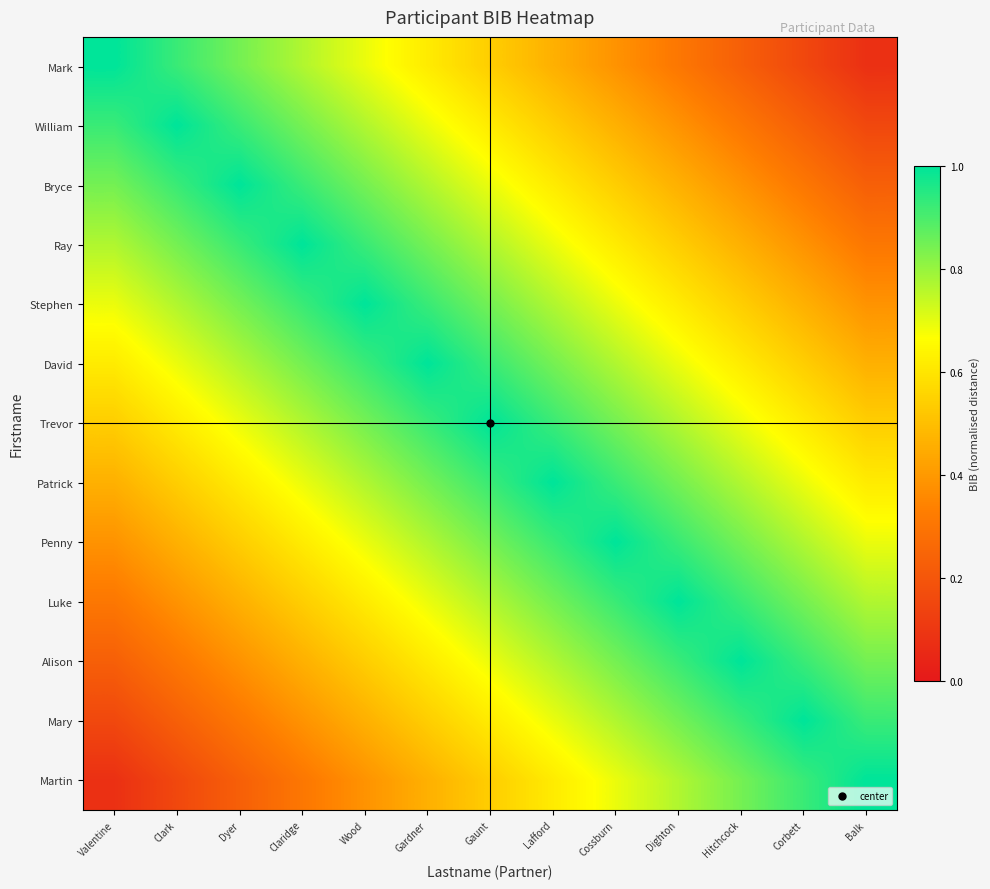

Reading left to right, transcribe all the data shown in this chart.

Mark: Valentine=1.0	Clark=0.9	Dyer=0.8	Claridge=0.8	Wood=0.7	Gardner=0.6	Gaunt=0.5	Lafford=0.5	Cossburn=0.4	Dighton=0.3	Hitchcock=0.2	Corbett=0.2	Balk=0.1
William: Valentine=0.9	Clark=1.0	Dyer=0.9	Claridge=0.8	Wood=0.8	Gardner=0.7	Gaunt=0.6	Lafford=0.5	Cossburn=0.5	Dighton=0.4	Hitchcock=0.3	Corbett=0.2	Balk=0.2
Bryce: Valentine=0.8	Clark=0.9	Dyer=1.0	Claridge=0.9	Wood=0.8	Gardner=0.8	Gaunt=0.7	Lafford=0.6	Cossburn=0.5	Dighton=0.5	Hitchcock=0.4	Corbett=0.3	Balk=0.2
Ray: Valentine=0.8	Clark=0.8	Dyer=0.9	Claridge=1.0	Wood=0.9	Gardner=0.8	Gaunt=0.8	Lafford=0.7	Cossburn=0.6	Dighton=0.5	Hitchcock=0.5	Corbett=0.4	Balk=0.3
Stephen: Valentine=0.7	Clark=0.8	Dyer=0.8	Claridge=0.9	Wood=1.0	Gardner=0.9	Gaunt=0.8	Lafford=0.8	Cossburn=0.7	Dighton=0.6	Hitchcock=0.5	Corbett=0.5	Balk=0.4
David: Valentine=0.6	Clark=0.7	Dyer=0.8	Claridge=0.8	Wood=0.9	Gardner=1.0	Gaunt=0.9	Lafford=0.8	Cossburn=0.8	Dighton=0.7	Hitchcock=0.6	Corbett=0.5	Balk=0.5
Trevor: Valentine=0.5	Clark=0.6	Dyer=0.7	Claridge=0.8	Wood=0.8	Gardner=0.9	Gaunt=1.0	Lafford=0.9	Cossburn=0.8	Dighton=0.8	Hitchcock=0.7	Corbett=0.6	Balk=0.5
Patrick: Valentine=0.5	Clark=0.5	Dyer=0.6	Claridge=0.7	Wood=0.8	Gardner=0.8	Gaunt=0.9	Lafford=1.0	Cossburn=0.9	Dighton=0.8	Hitchcock=0.8	Corbett=0.7	Balk=0.6
Penny: Valentine=0.4	Clark=0.5	Dyer=0.5	Claridge=0.6	Wood=0.7	Gardner=0.8	Gaunt=0.8	Lafford=0.9	Cossburn=1.0	Dighton=0.9	Hitchcock=0.8	Corbett=0.8	Balk=0.7
Luke: Valentine=0.3	Clark=0.4	Dyer=0.5	Claridge=0.5	Wood=0.6	Gardner=0.7	Gaunt=0.8	Lafford=0.8	Cossburn=0.9	Dighton=1.0	Hitchcock=0.9	Corbett=0.8	Balk=0.8
Alison: Valentine=0.2	Clark=0.3	Dyer=0.4	Claridge=0.5	Wood=0.5	Gardner=0.6	Gaunt=0.7	Lafford=0.8	Cossburn=0.8	Dighton=0.9	Hitchcock=1.0	Corbett=0.9	Balk=0.8
Mary: Valentine=0.2	Clark=0.2	Dyer=0.3	Claridge=0.4	Wood=0.5	Gardner=0.5	Gaunt=0.6	Lafford=0.7	Cossburn=0.8	Dighton=0.8	Hitchcock=0.9	Corbett=1.0	Balk=0.9
Martin: Valentine=0.1	Clark=0.2	Dyer=0.2	Claridge=0.3	Wood=0.4	Gardner=0.5	Gaunt=0.5	Lafford=0.6	Cossburn=0.7	Dighton=0.8	Hitchcock=0.8	Corbett=0.9	Balk=1.0